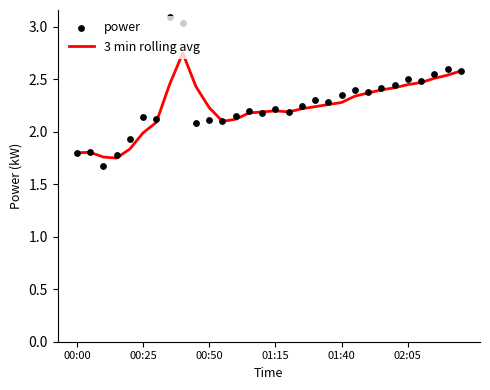

At how many categories does at least one series exceed 2?

25